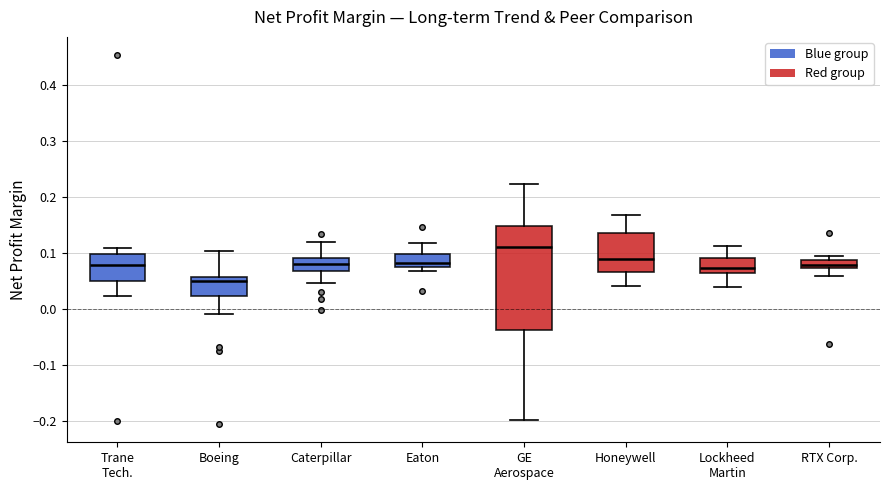

Comparing the boxes themselves (not the whiskers), which one is the tallest?

GE Aerospace